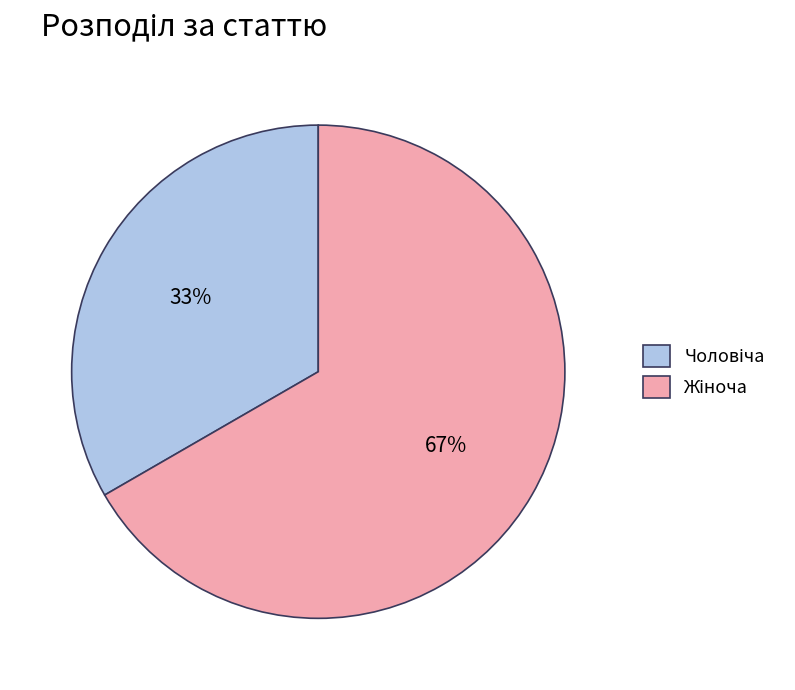

Count the number of slices in the pie.

2